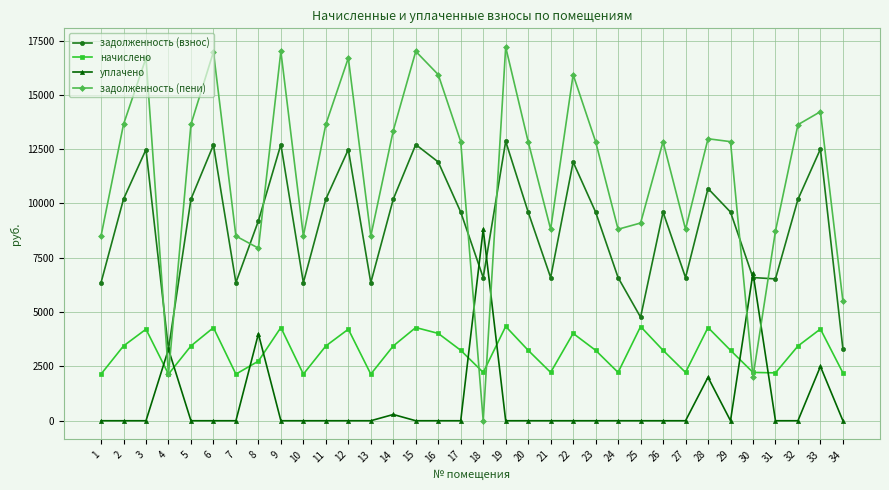

What is the difference between the задолженность (взнос) values at 8 and 28?

1488.9